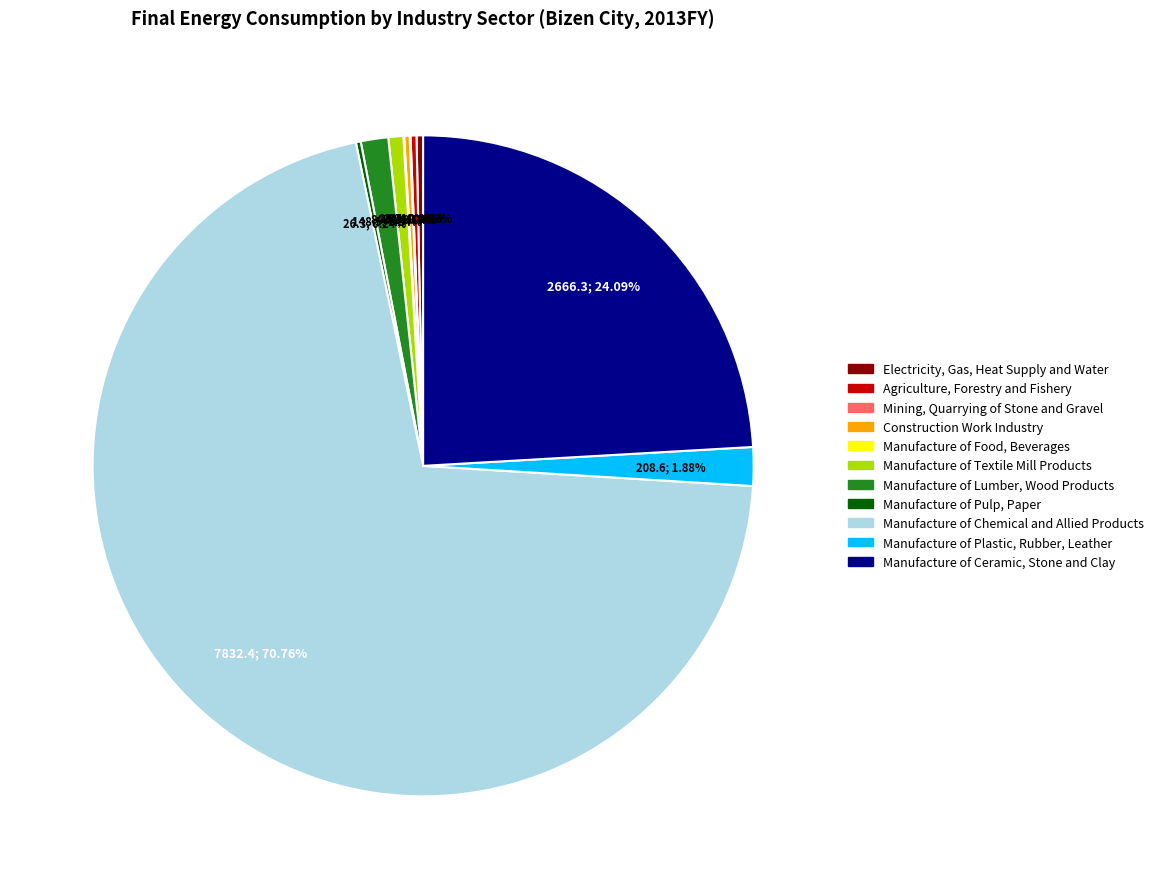

To the nearest percent, what portion does Manufacture of Lumber, Wood Products represent?

1%